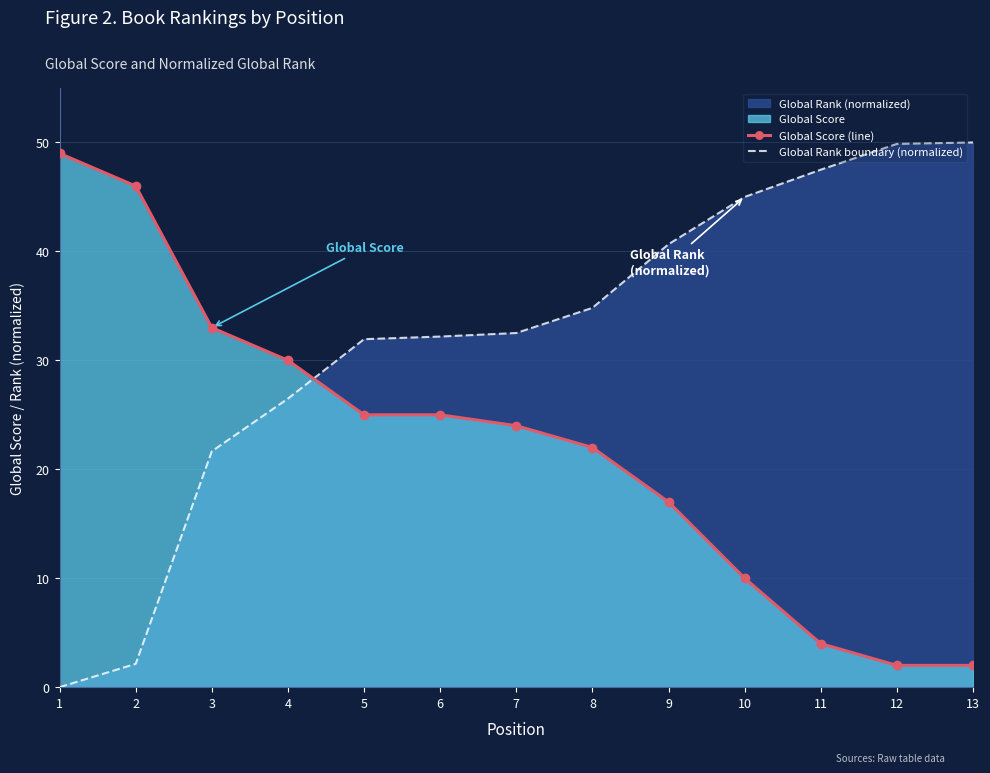

Between 5 and 1, which is larger?

1